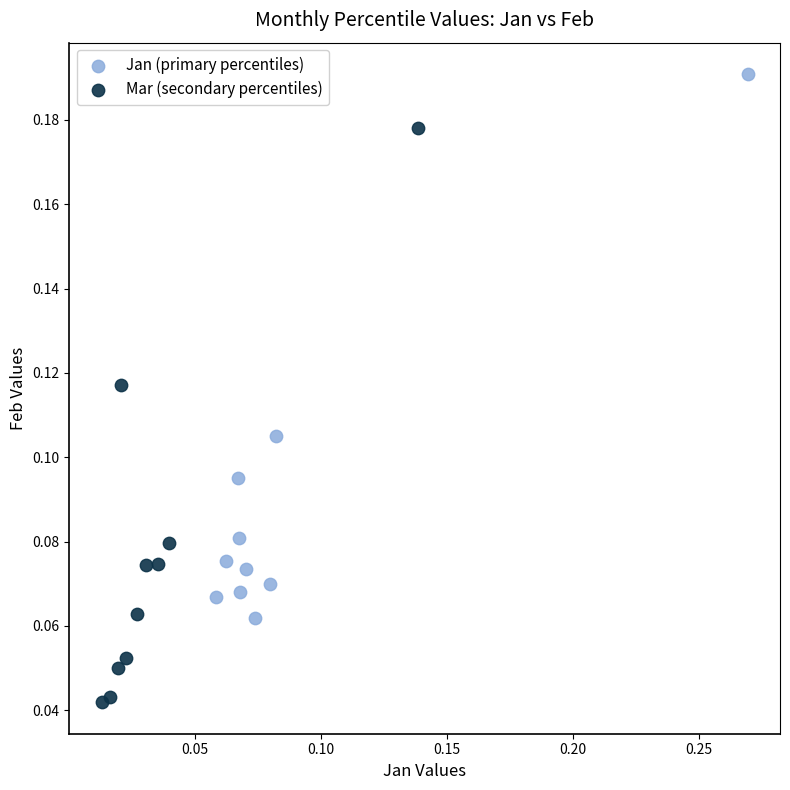

Which series reaches the maximum Y coordinate?

Jan (primary percentiles)